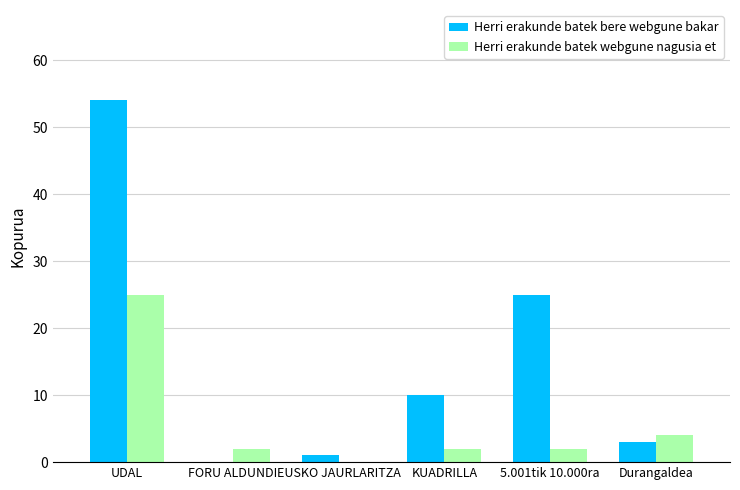

What is the greatest value displayed?

54